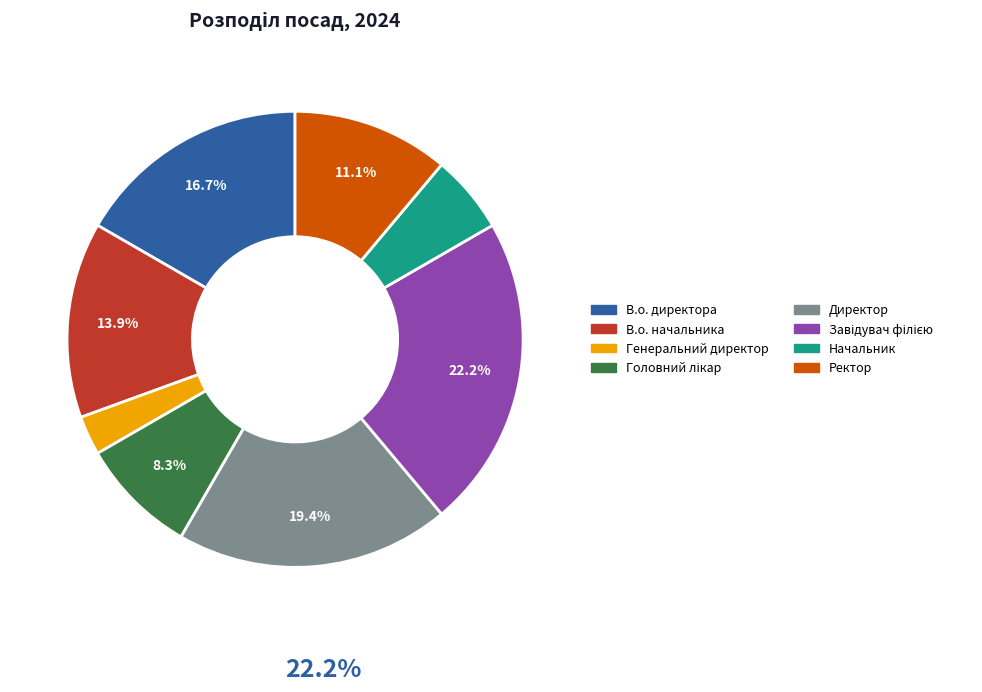

Count the number of slices in the pie.

8